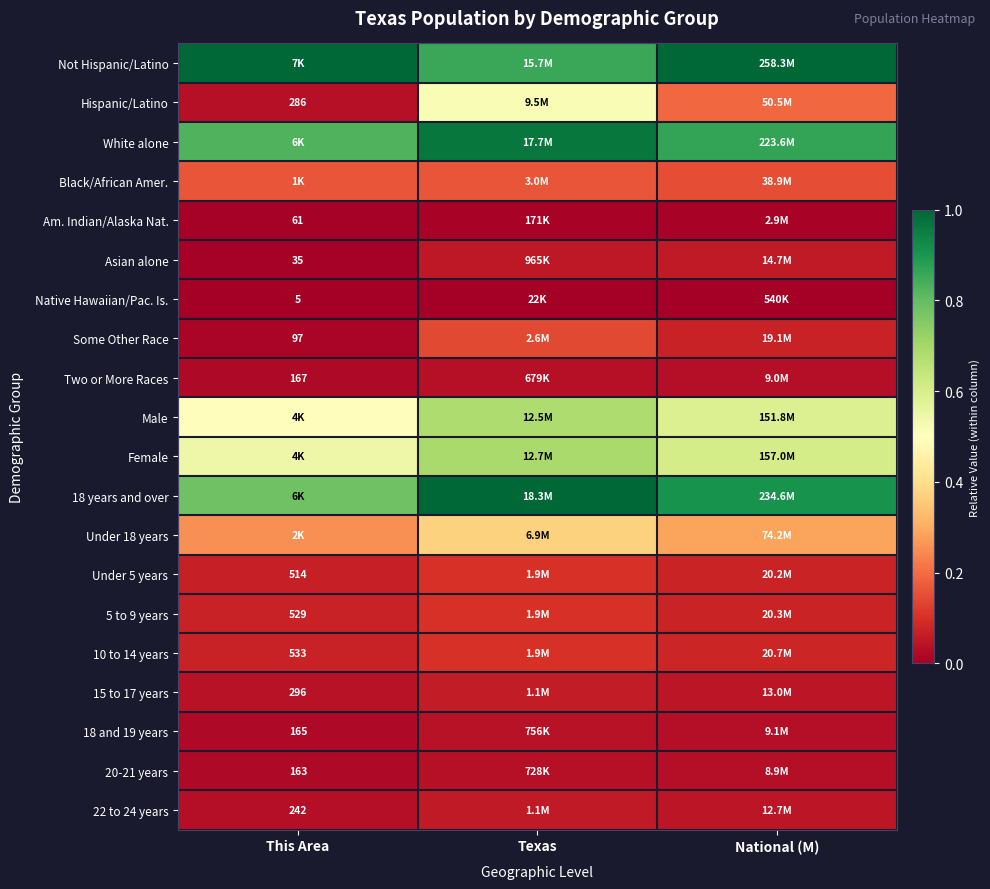

At how many categories does at least one series exceed 0?

3